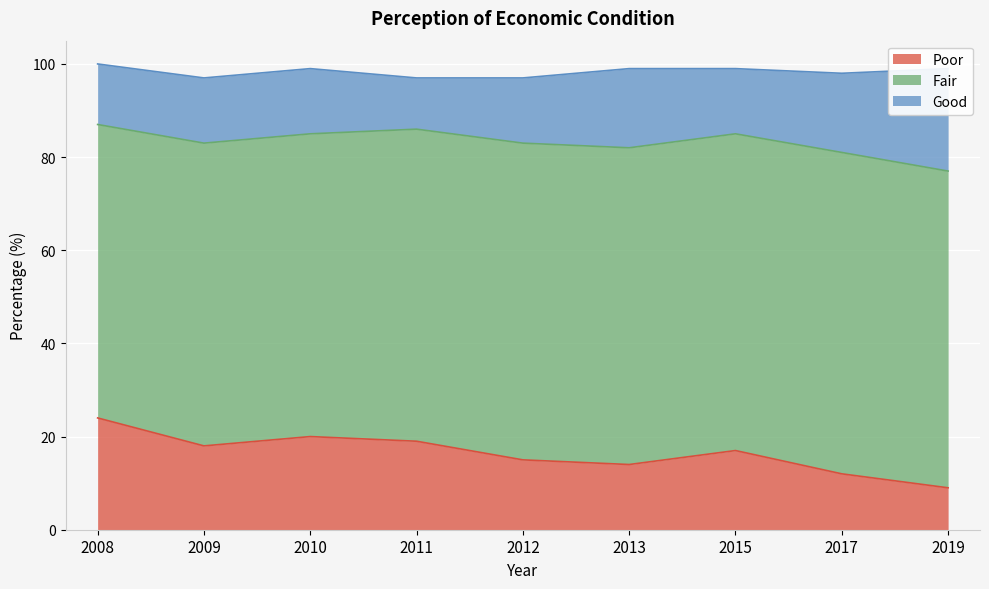

True or false: Poor has more than 1 interior local peaks.

True